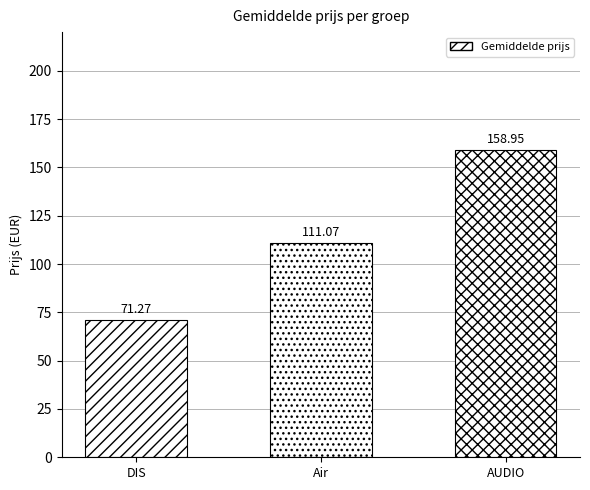

What is the label of the 2nd bar from the left?

Air